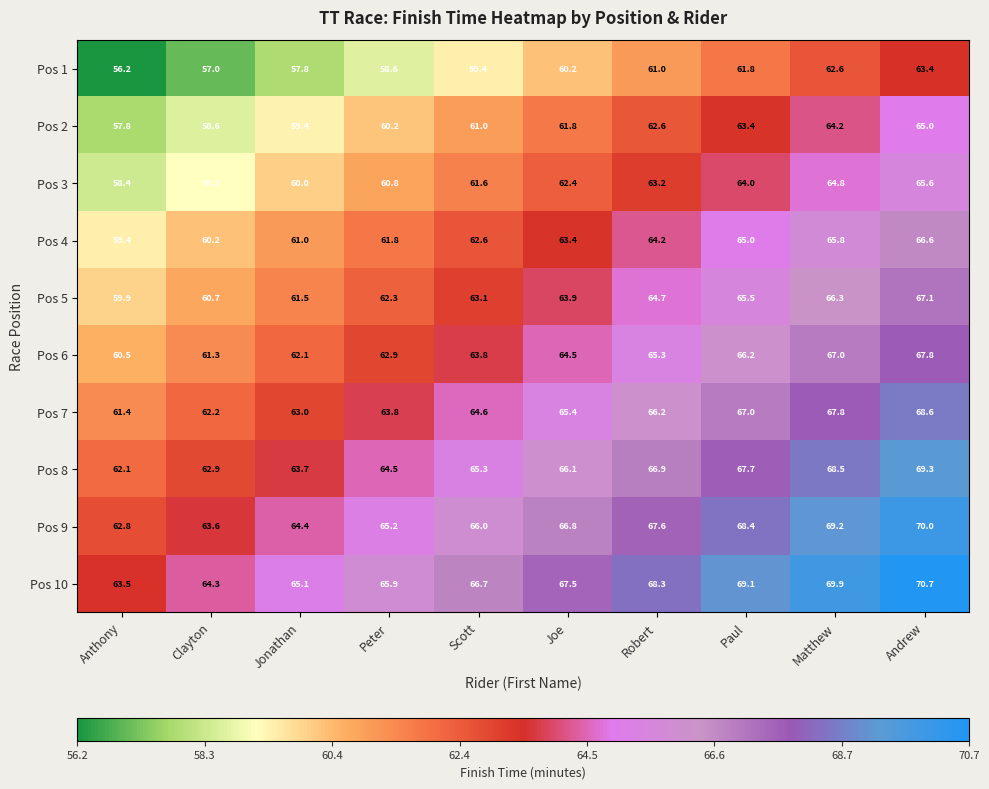

What is the difference between the highest and lowest values at Anthony?

7.3